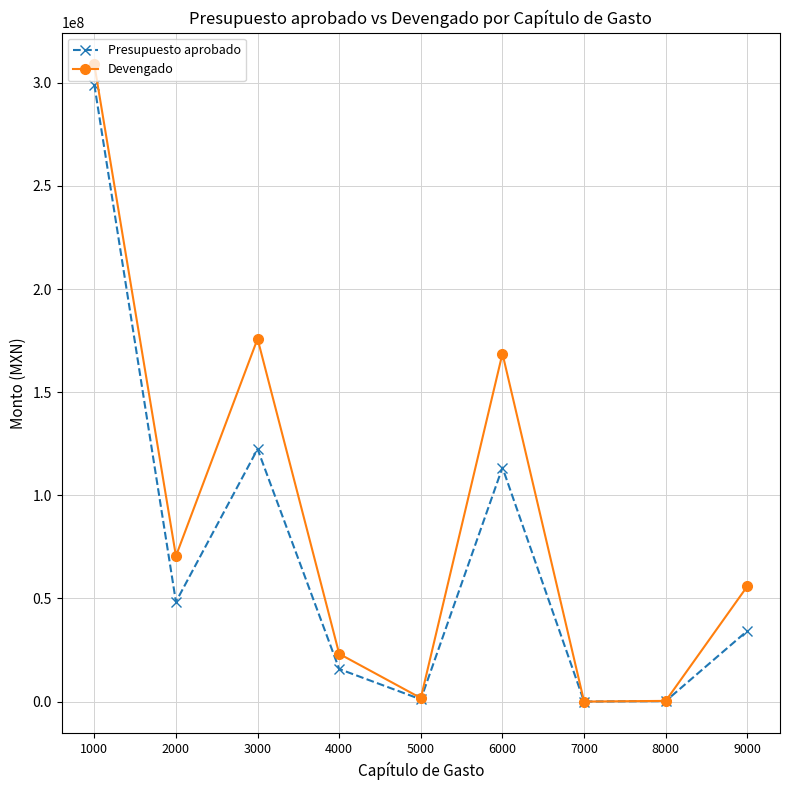

The Presupuesto aprobado series shows 299072869.9 at 1000. True or false?

True